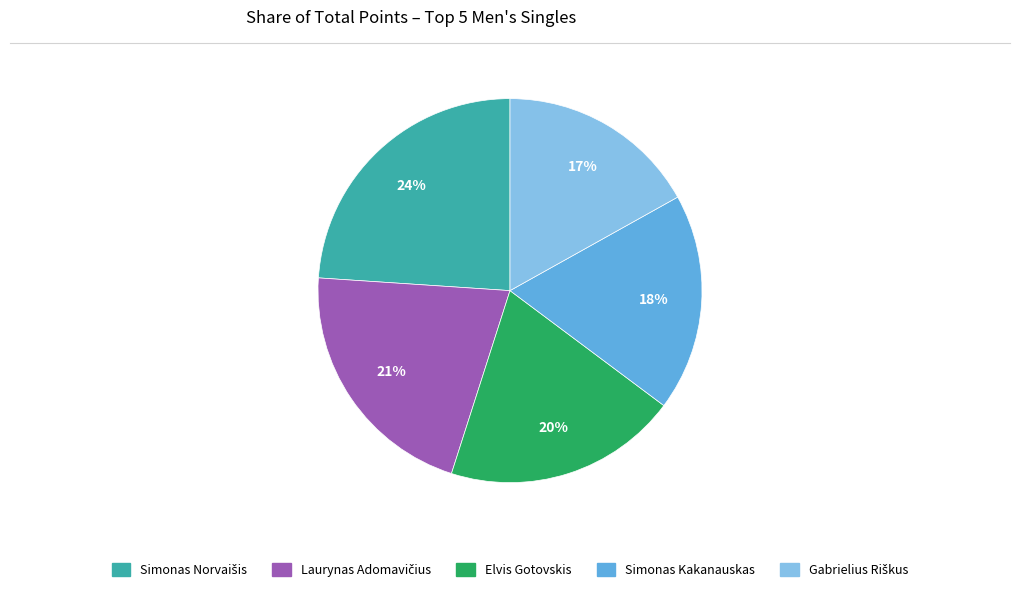

To the nearest percent, what is the difference between the largest and smallest slice percentages?

7%